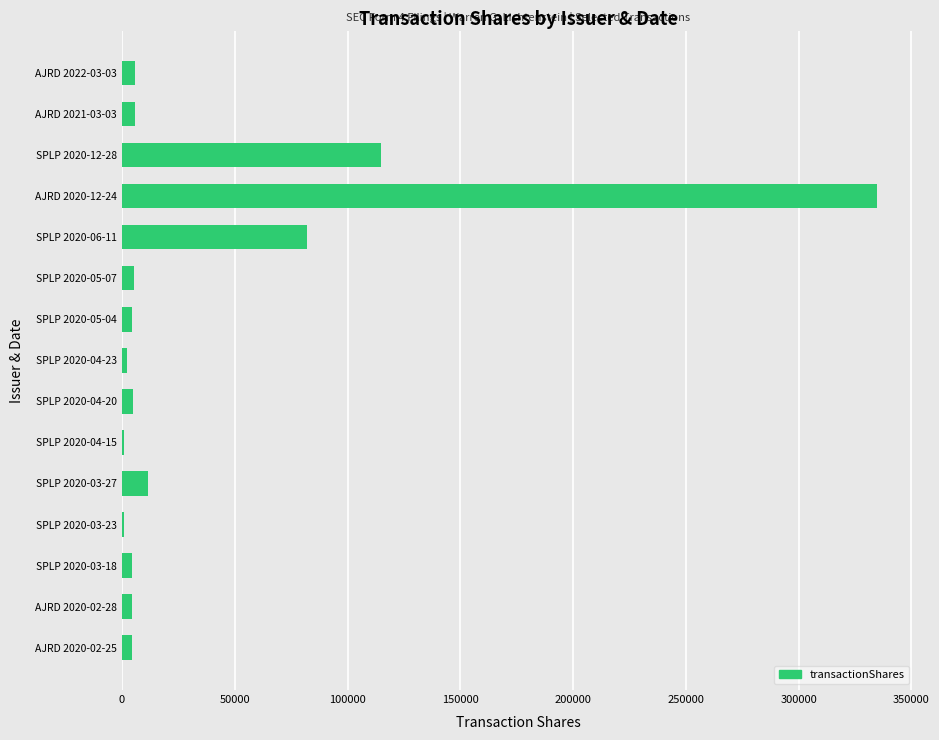

What is the sum of all values?

587180